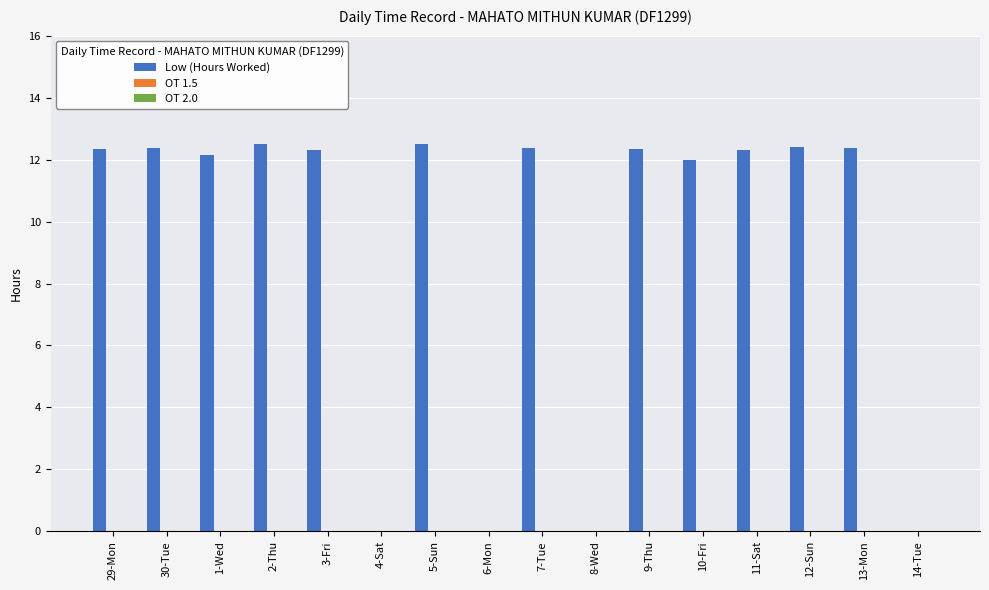

What is the maximum value shown in the chart?

12.5